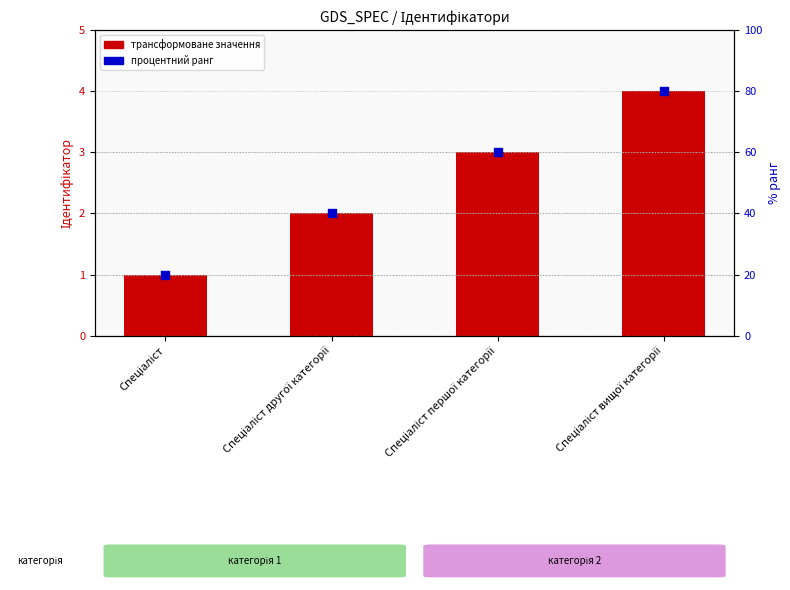

Is the value of Ідентифікатор at Спеціаліст другої категорії greater than the value of % ранг at Спеціаліст?

No